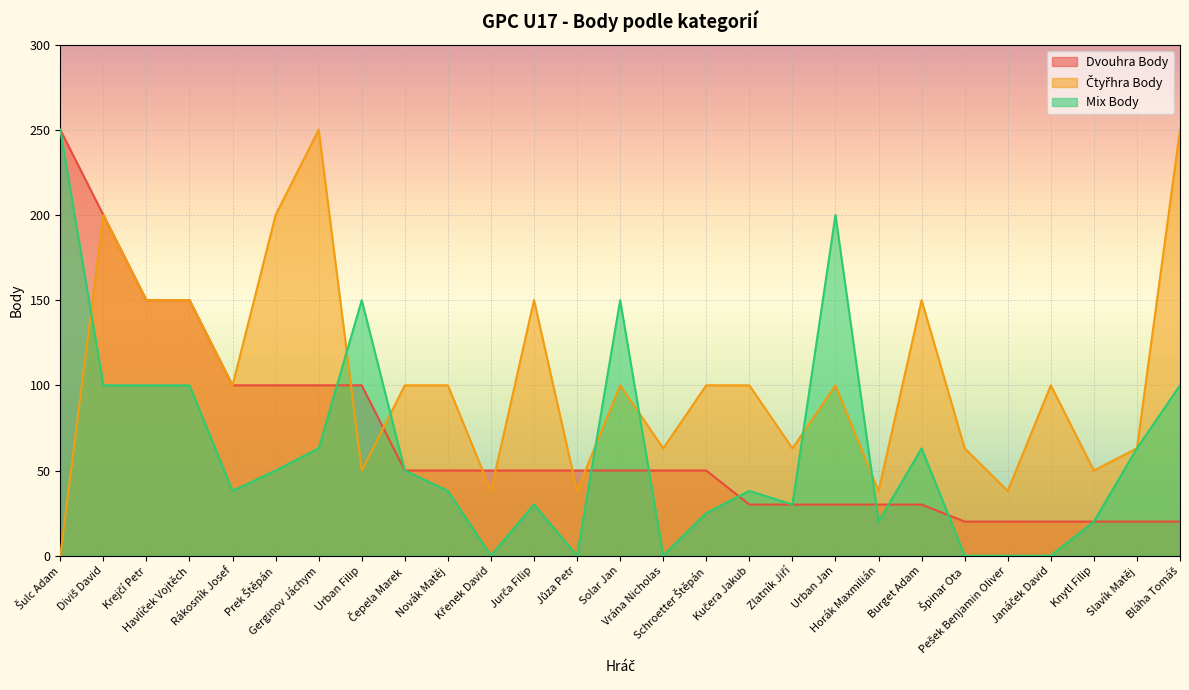

What position from the right is Havlíček Vojtěch?

24